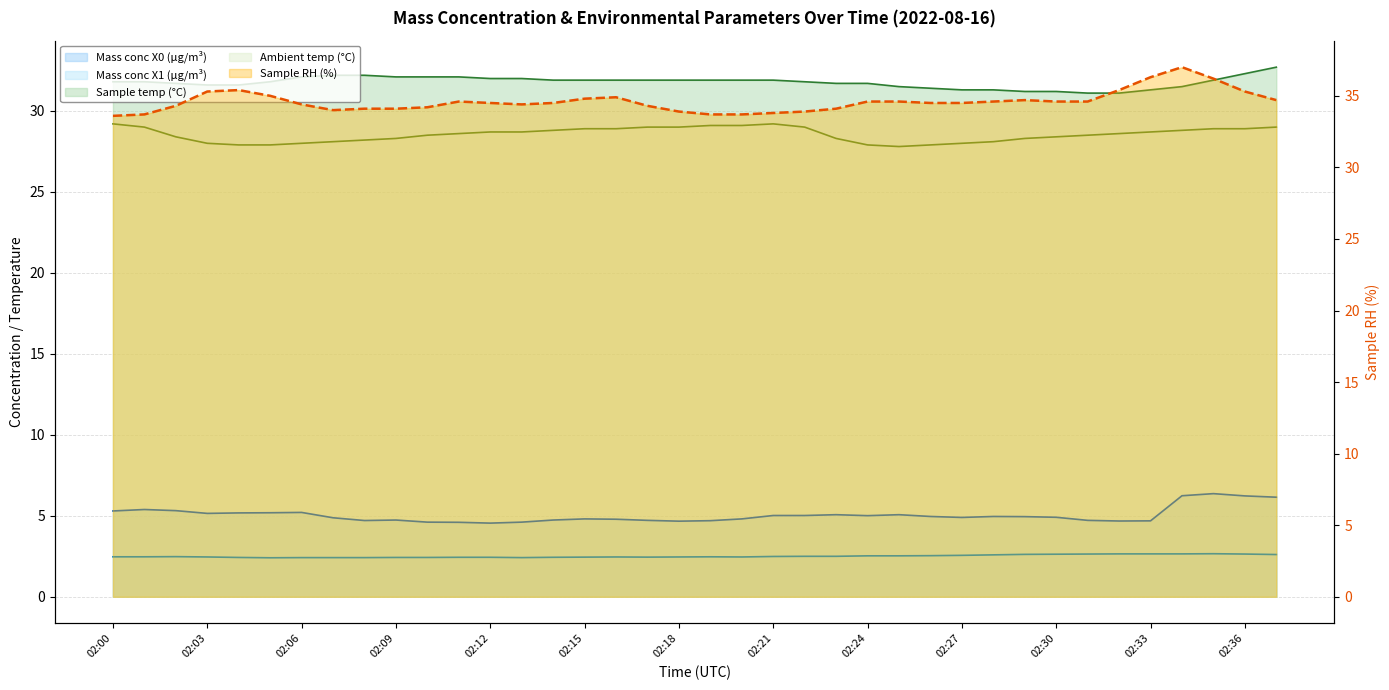

What are all the series names shown in the legend?

Mass conc X0 (μg/m³), Mass conc X1 (μg/m³), Sample RH (%), Sample temp (°C), Ambient temp (°C)